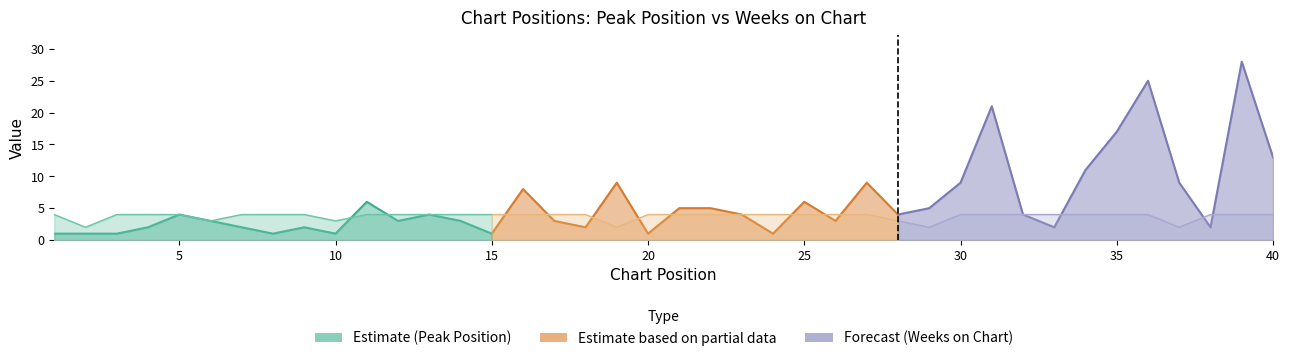

Between 4 and 32, which is larger?

32